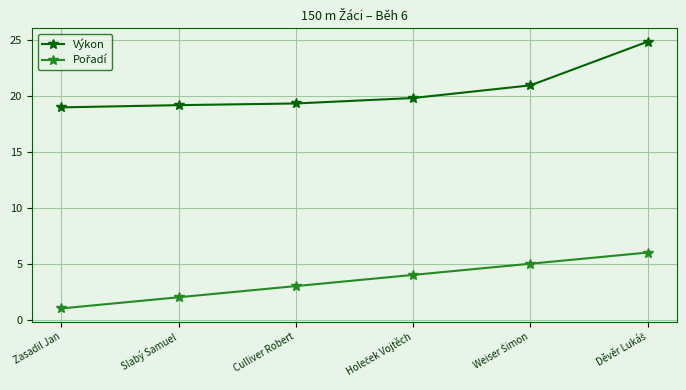

Is it true that Výkon equals 19.3 at Culliver Robert?

True